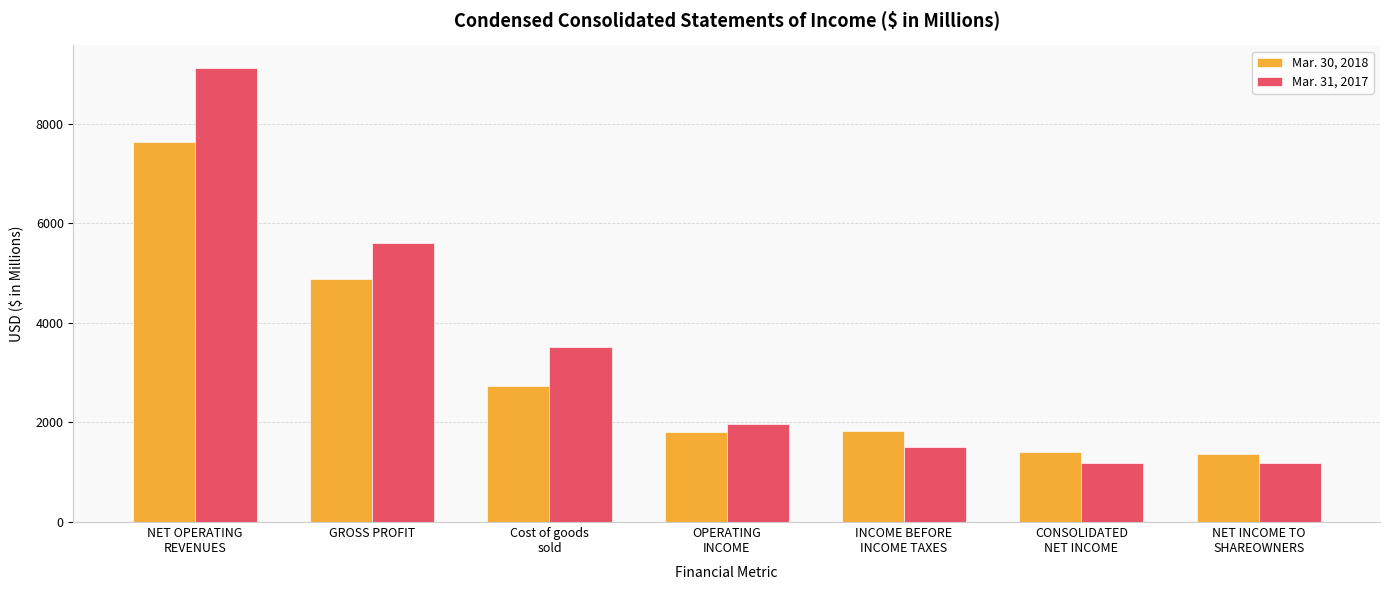

What is the difference between the maximum and second lowest values in the Mar. 30, 2018 series?

6226